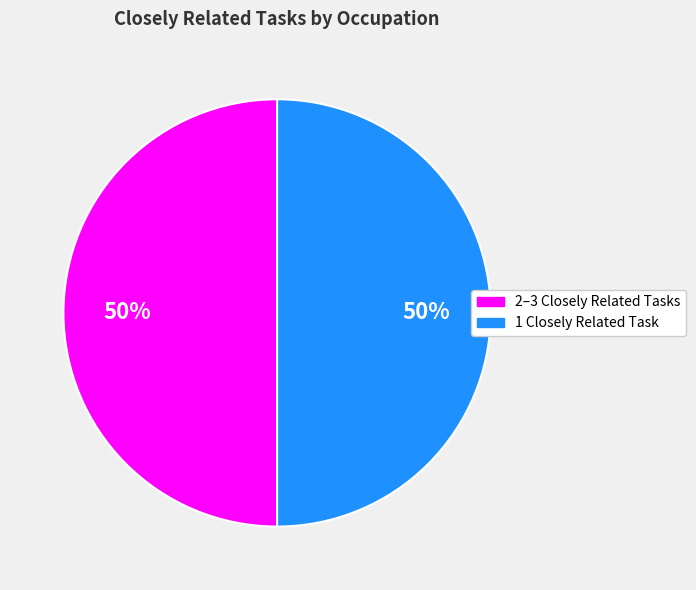

To the nearest percent, what is the average slice percentage?

50%